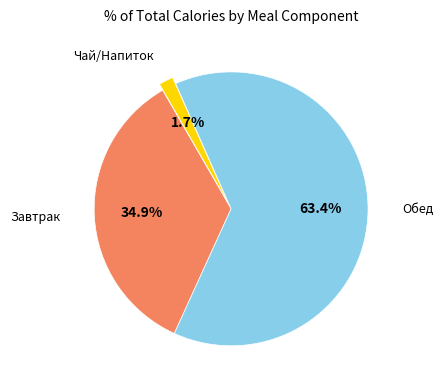

How many slices are in this pie chart?

3